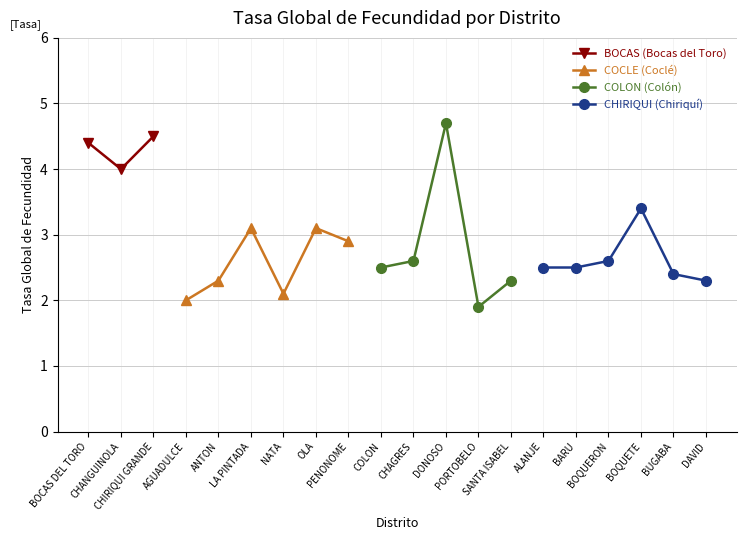

Reading left to right, extract all data points from this chart.

4.4	4.0	4.5	2.0	2.3	3.1	2.1	3.1	2.9	2.5	2.6	4.7	1.9	2.3	2.5	2.5	2.6	3.4	2.4	2.3